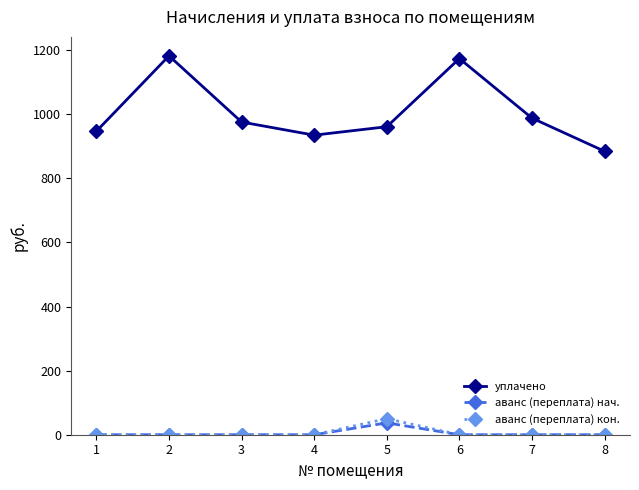

The value of уплачено at 3 is 475.0. True or false?

False